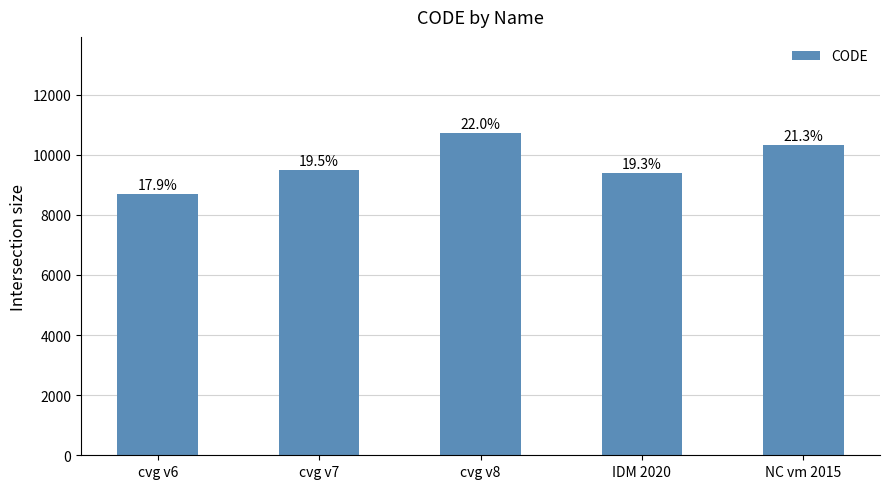

What is the ratio of the value at cvg v6 to the value at cvg v8?

0.8